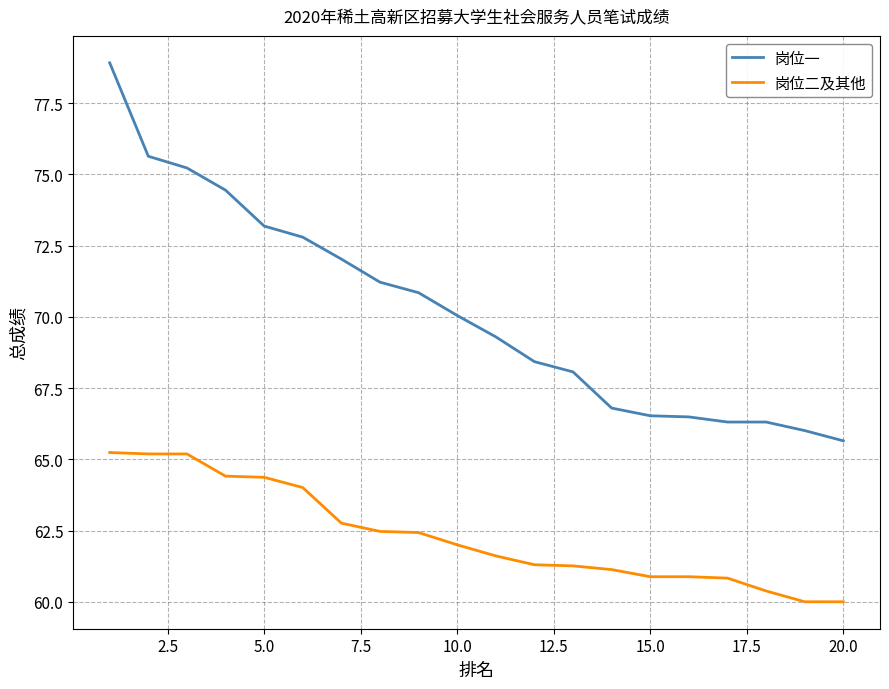

Which series has the largest total across all categories?

岗位一